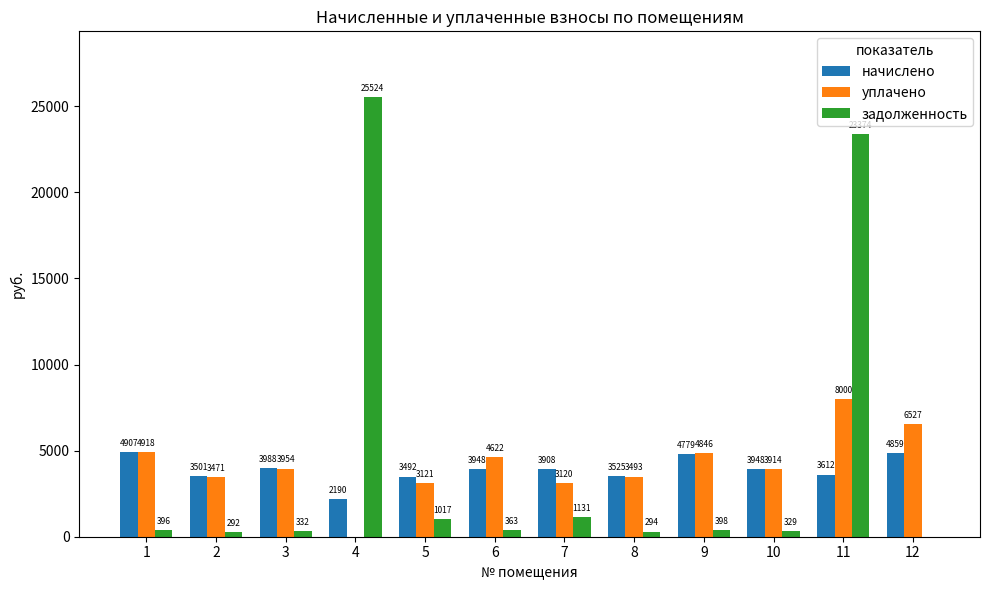

The value of начислено at 12 is 2411.9. True or false?

False